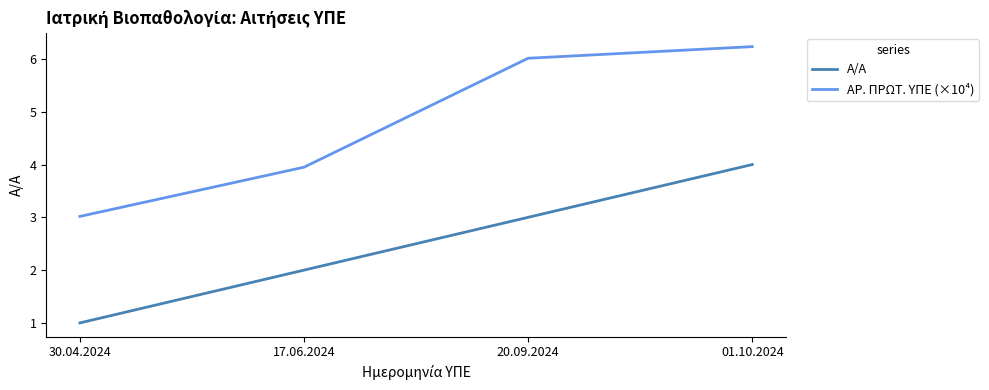

True or false: ΑΡ. ΠΡΩΤ. ΥΠΕ (×10⁴) and Α/Α intersect in this chart.

False